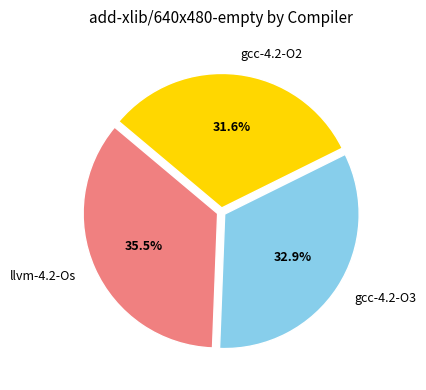

Approximately how many times larger is the value at gcc-4.2-O2 compared to gcc-4.2-O3?

1.0